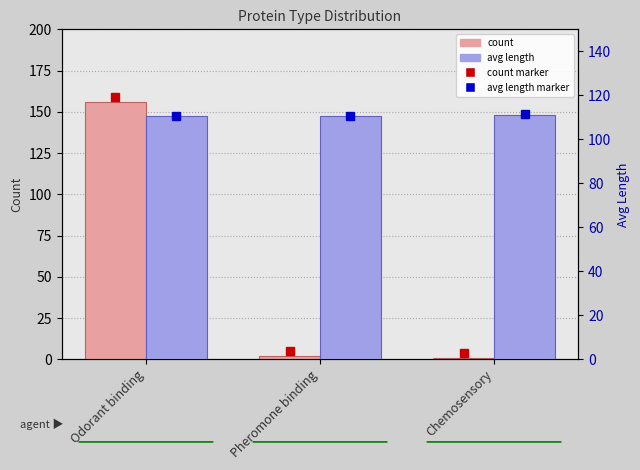

Are the bars horizontal?

No